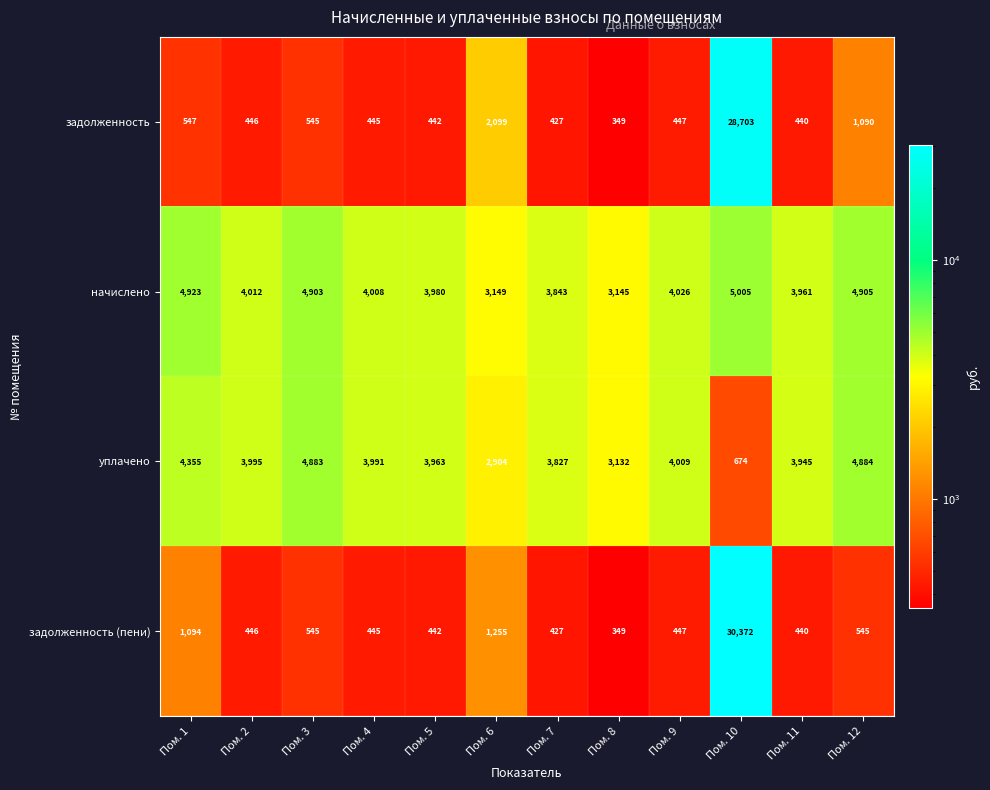

Which label corresponds to the largest value in the chart?

Пом. 10